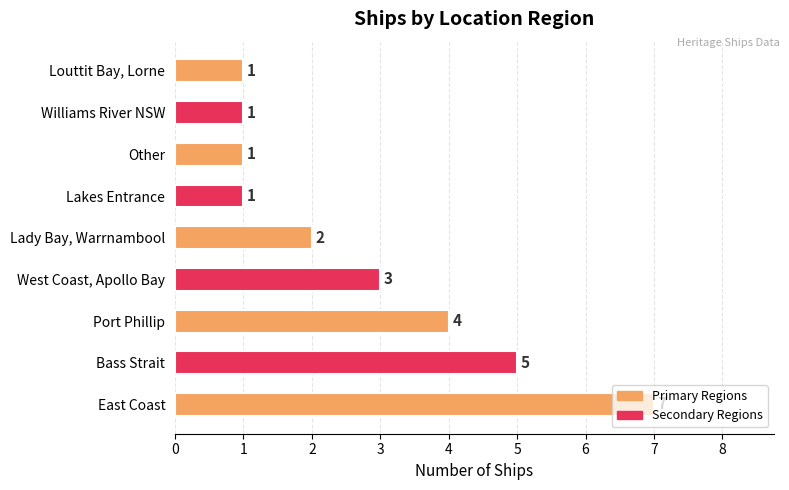

Read the value at Port Phillip.

4